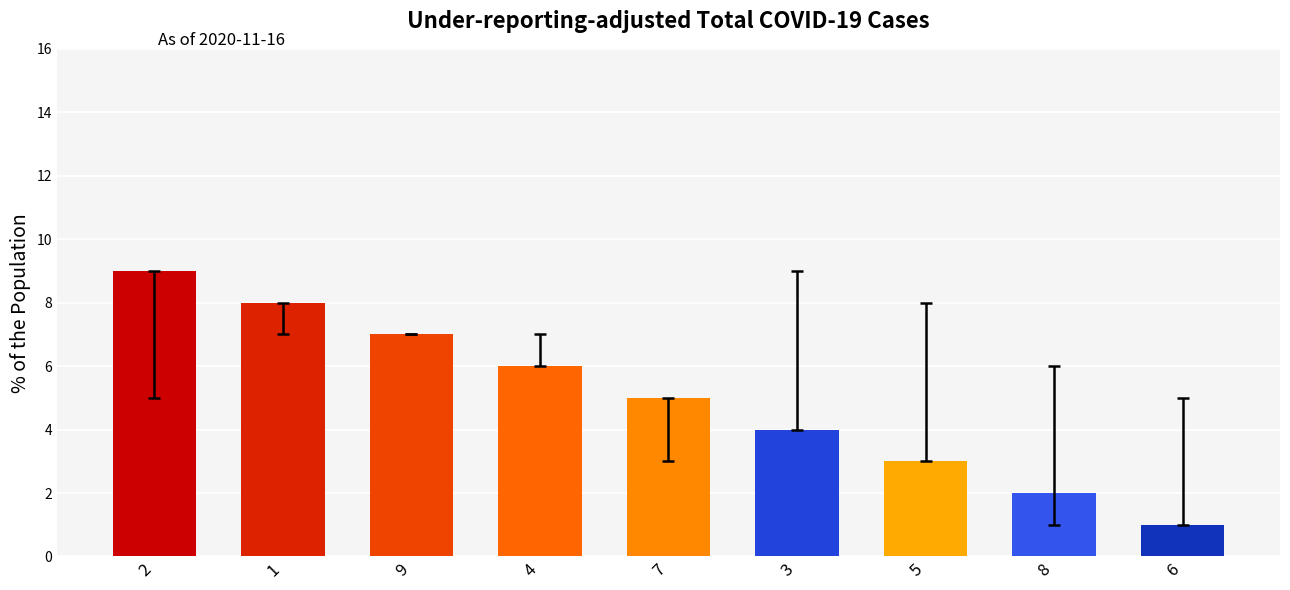

How many values are between 3 and 7?

5